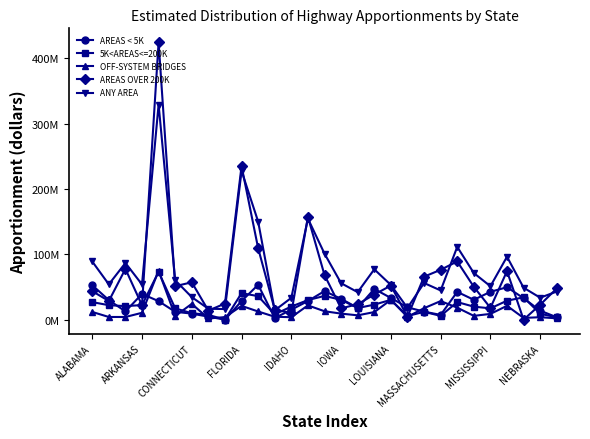

What are all the series names shown in the legend?

AREAS < 5K, 5K<AREAS<=200K, OFF-SYSTEM BRIDGES, AREAS OVER 200K, ANY AREA